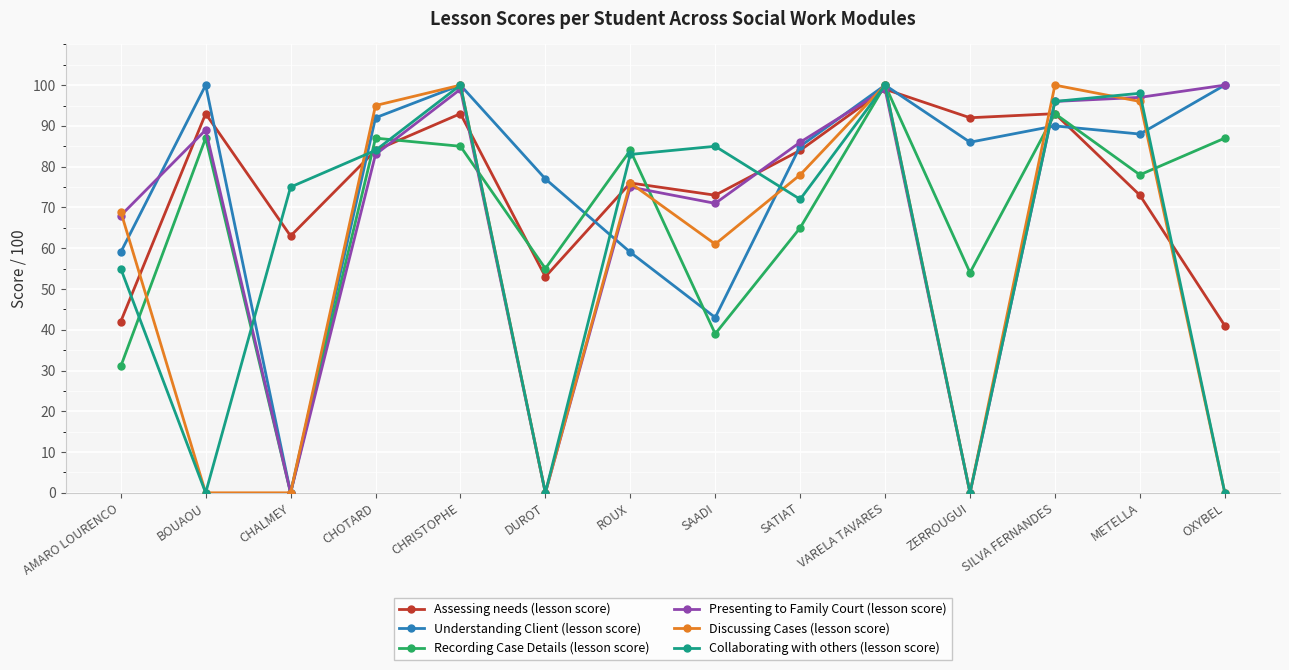

Is the value of Recording Case Details (lesson score) at SATIAT greater than the value of Collaborating with others (lesson score) at CHOTARD?

No